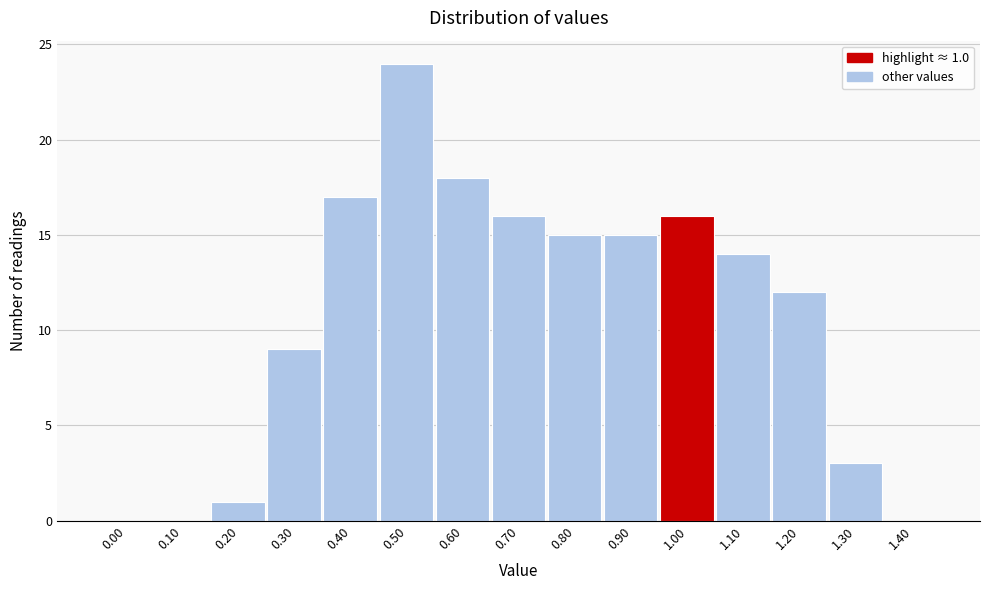

Reading right to left, extract all data points from this chart.

1.40=0	1.30=3	1.20=12	1.10=14	1.00=16	0.90=15	0.80=15	0.70=16	0.60=18	0.50=24	0.40=17	0.30=9	0.20=1	0.10=0	0.00=0